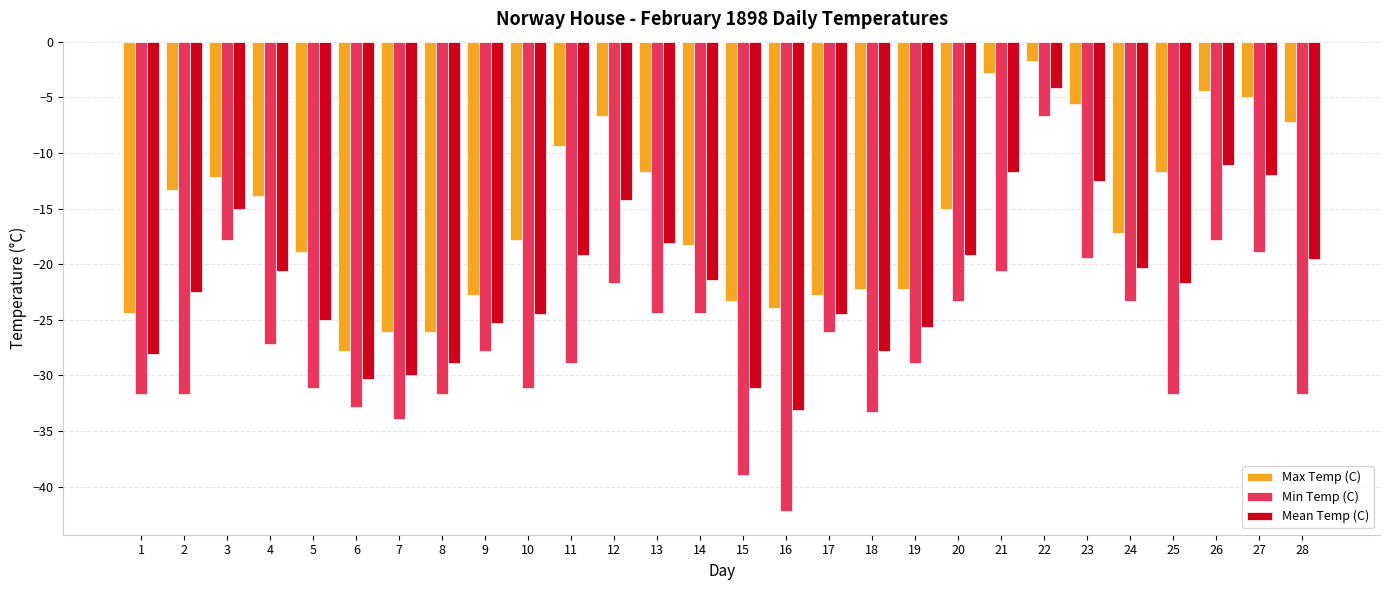

The Min Temp (C) series shows -19.7 at 25. True or false?

False